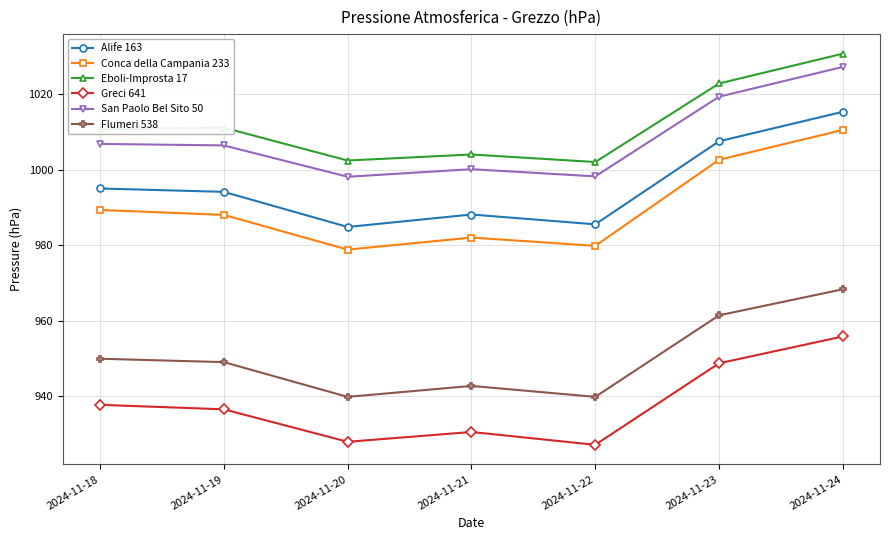

What are all the series names shown in the legend?

Alife 163, Conca della Campania 233, Eboli-Improsta 17, Greci 641, San Paolo Bel Sito 50, Flumeri 538